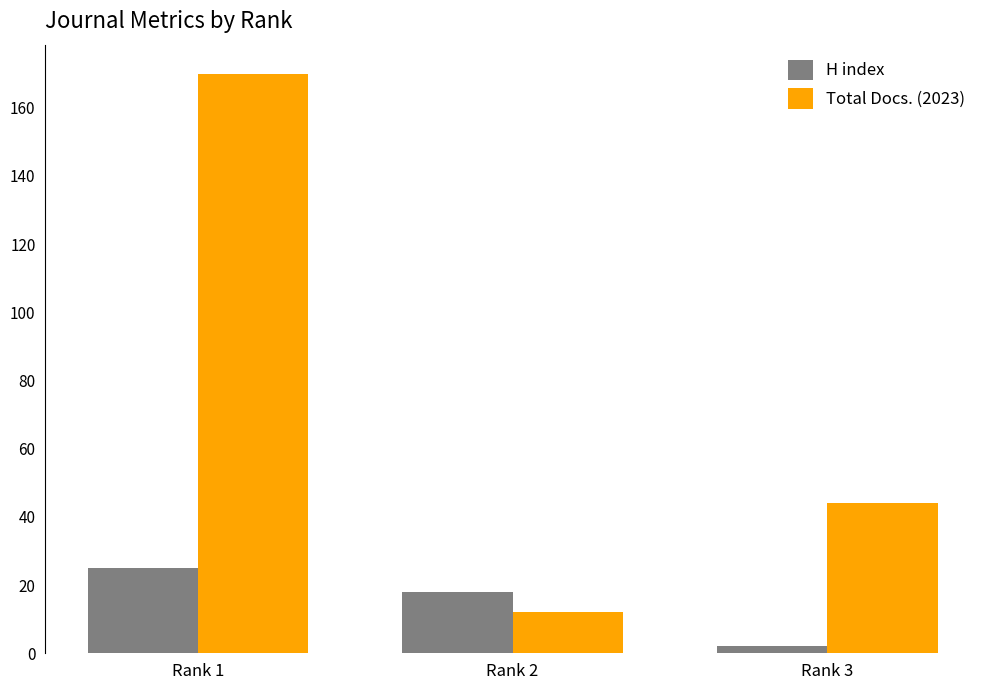

Which series has the widest spread of values?

Total Docs. (2023)